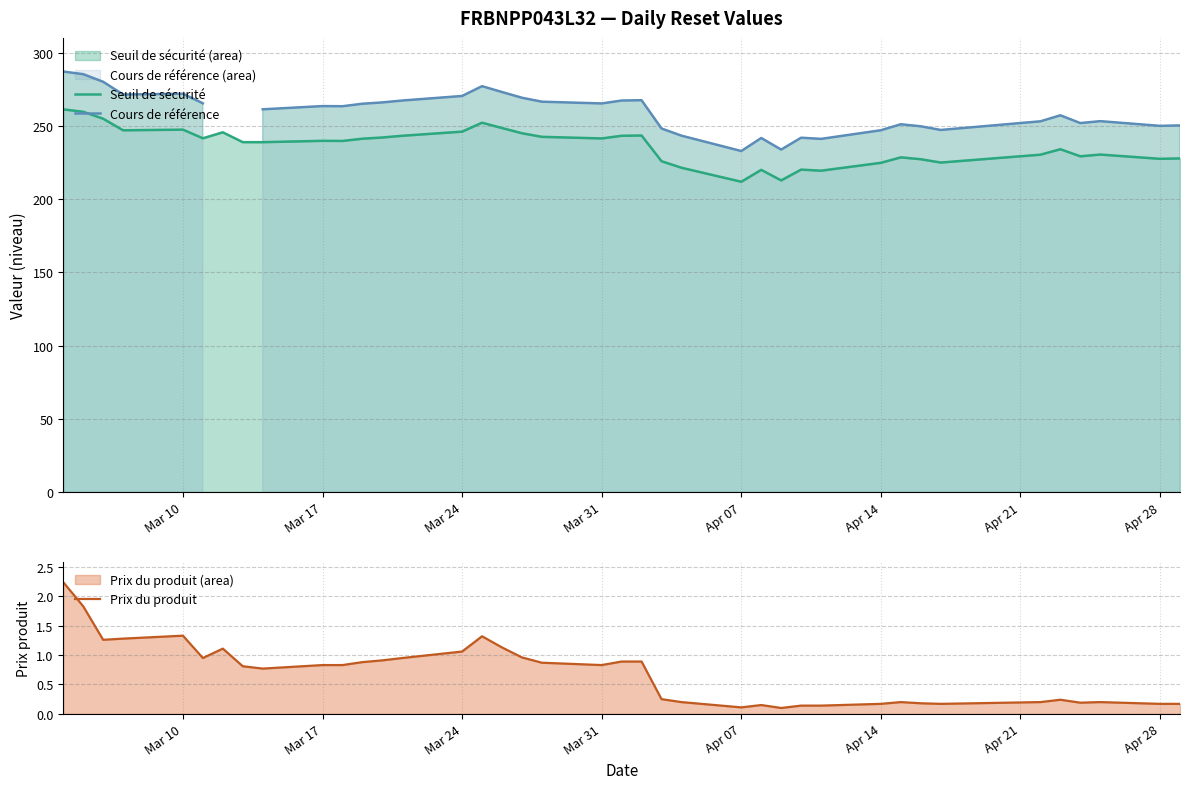

What is the highest value of the Seuil de sécurité series?

261.4